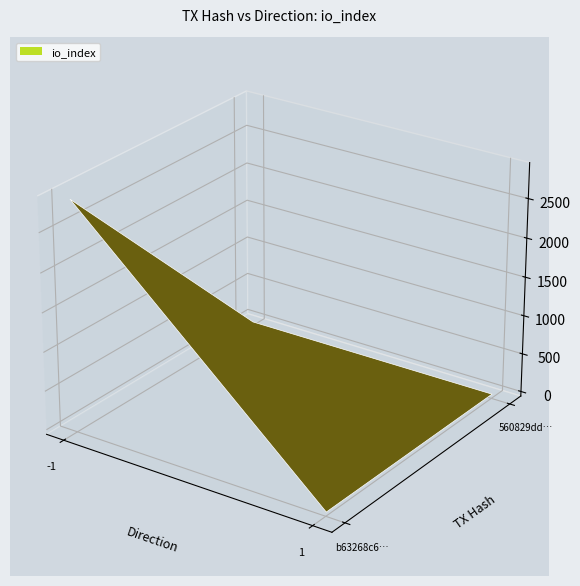

Reading left to right, what are all the values shown in this chart?

b63268c65df6d663074a06951948a130f0220ea: 0=-1	1=2890
560829dddce61bcc88cf456943163eb28c32a1b: 0=1	1=3